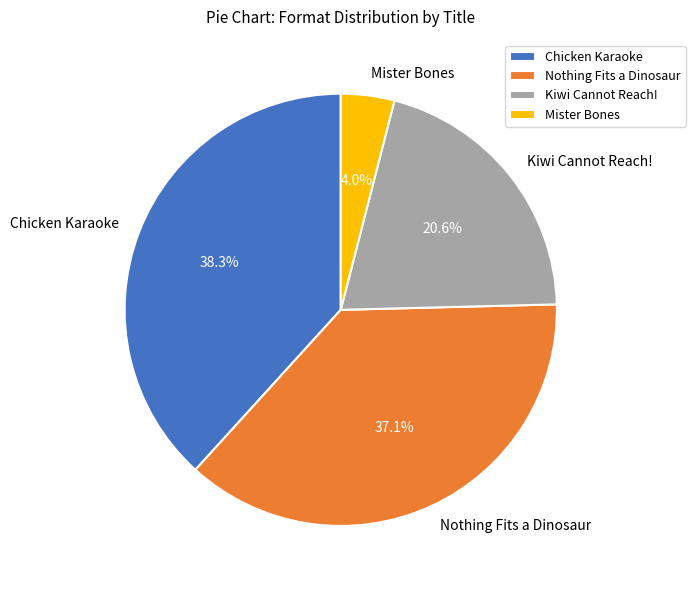

Which has a higher value, Kiwi Cannot Reach! or Mister Bones?

Kiwi Cannot Reach!